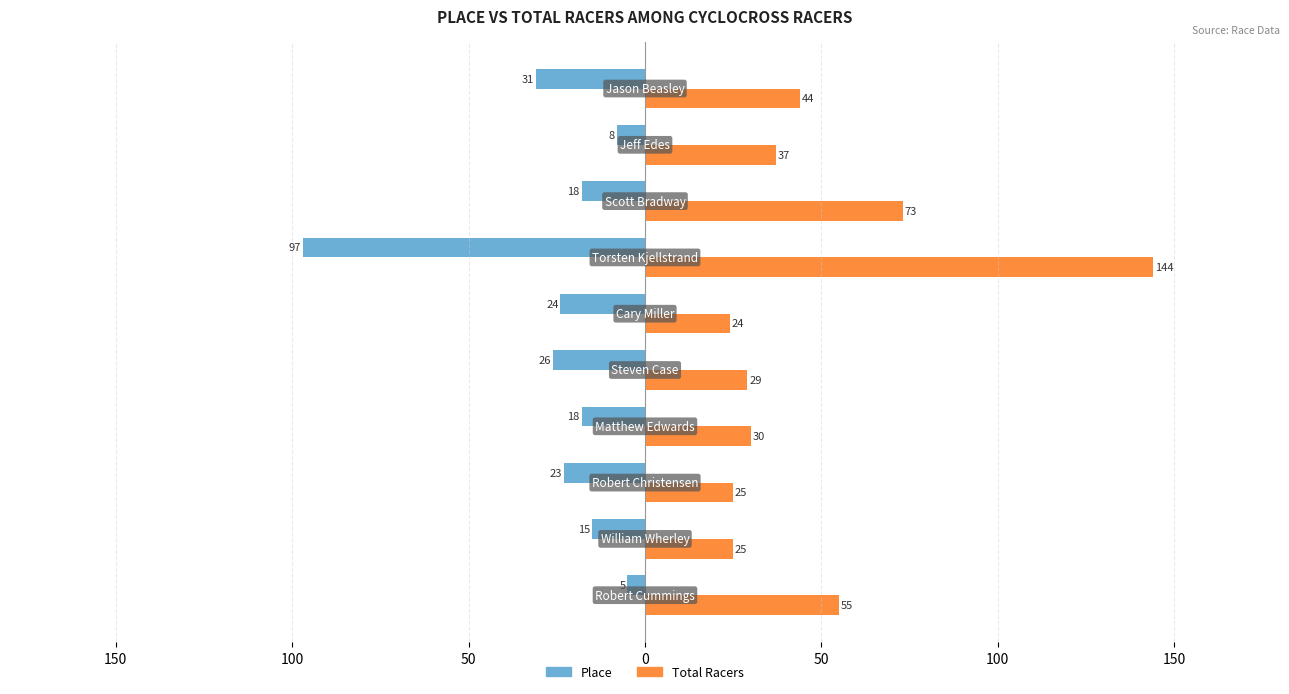

Which series has the largest total across all categories?

Total Racers